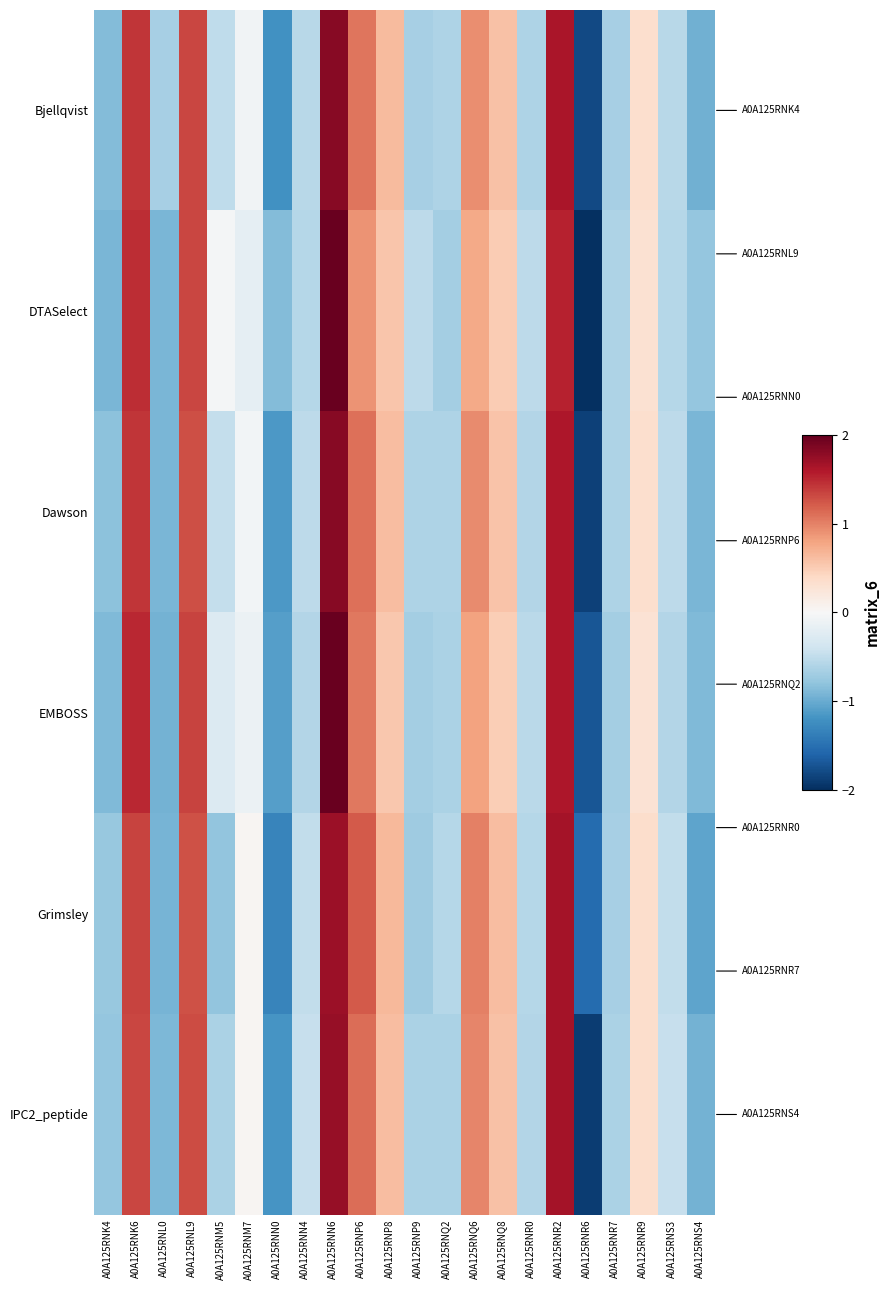

Reading left to right, extract all data points from this chart.

Bjellqvist: A0A125RNK4=-0.9	A0A125RNK6=1.4	A0A125RNL0=-0.7	A0A125RNL9=1.3	A0A125RNM5=-0.5	A0A125RNM7=-0.1	A0A125RNN0=-1.2	A0A125RNN4=-0.6	A0A125RNN6=1.8	A0A125RNP6=1.1	A0A125RNP8=0.6	A0A125RNP9=-0.7	A0A125RNQ2=-0.6	A0A125RNQ6=0.9	A0A125RNQ8=0.6	A0A125RNR0=-0.6	A0A125RNR2=1.6	A0A125RNR6=-1.8	A0A125RNR7=-0.7	A0A125RNR9=0.3	A0A125RNS3=-0.6	A0A125RNS4=-1.0
DTASelect: A0A125RNK4=-0.9	A0A125RNK6=1.5	A0A125RNL0=-0.9	A0A125RNL9=1.3	A0A125RNM5=-0.0	A0A125RNM7=-0.2	A0A125RNN0=-0.9	A0A125RNN4=-0.6	A0A125RNN6=2.0	A0A125RNP6=0.9	A0A125RNP8=0.6	A0A125RNP9=-0.5	A0A125RNQ2=-0.7	A0A125RNQ6=0.8	A0A125RNQ8=0.5	A0A125RNR0=-0.5	A0A125RNR2=1.5	A0A125RNR6=-2.1	A0A125RNR7=-0.6	A0A125RNR9=0.3	A0A125RNS3=-0.6	A0A125RNS4=-0.8
Dawson: A0A125RNK4=-0.8	A0A125RNK6=1.4	A0A125RNL0=-0.9	A0A125RNL9=1.3	A0A125RNM5=-0.5	A0A125RNM7=-0.1	A0A125RNN0=-1.2	A0A125RNN4=-0.5	A0A125RNN6=1.8	A0A125RNP6=1.1	A0A125RNP8=0.6	A0A125RNP9=-0.6	A0A125RNQ2=-0.6	A0A125RNQ6=1.0	A0A125RNQ8=0.6	A0A125RNR0=-0.6	A0A125RNR2=1.6	A0A125RNR6=-1.9	A0A125RNR7=-0.6	A0A125RNR9=0.3	A0A125RNS3=-0.5	A0A125RNS4=-0.9
EMBOSS: A0A125RNK4=-0.9	A0A125RNK6=1.5	A0A125RNL0=-0.9	A0A125RNL9=1.4	A0A125RNM5=-0.3	A0A125RNM7=-0.1	A0A125RNN0=-1.1	A0A125RNN4=-0.6	A0A125RNN6=2.0	A0A125RNP6=1.1	A0A125RNP8=0.5	A0A125RNP9=-0.7	A0A125RNQ2=-0.6	A0A125RNQ6=0.8	A0A125RNQ8=0.5	A0A125RNR0=-0.5	A0A125RNR2=1.6	A0A125RNR6=-1.7	A0A125RNR7=-0.7	A0A125RNR9=0.3	A0A125RNS3=-0.6	A0A125RNS4=-0.9
Grimsley: A0A125RNK4=-0.8	A0A125RNK6=1.4	A0A125RNL0=-0.9	A0A125RNL9=1.3	A0A125RNM5=-0.8	A0A125RNM7=0.0	A0A125RNN0=-1.3	A0A125RNN4=-0.5	A0A125RNN6=1.7	A0A125RNP6=1.2	A0A125RNP8=0.7	A0A125RNP9=-0.7	A0A125RNQ2=-0.6	A0A125RNQ6=1.0	A0A125RNQ8=0.6	A0A125RNR0=-0.6	A0A125RNR2=1.7	A0A125RNR6=-1.5	A0A125RNR7=-0.7	A0A125RNR9=0.3	A0A125RNS3=-0.5	A0A125RNS4=-1.1
IPC2_peptide: A0A125RNK4=-0.8	A0A125RNK6=1.3	A0A125RNL0=-0.9	A0A125RNL9=1.3	A0A125RNM5=-0.6	A0A125RNM7=0.0	A0A125RNN0=-1.2	A0A125RNN4=-0.5	A0A125RNN6=1.7	A0A125RNP6=1.1	A0A125RNP8=0.6	A0A125RNP9=-0.6	A0A125RNQ2=-0.6	A0A125RNQ6=1.0	A0A125RNQ8=0.6	A0A125RNR0=-0.6	A0A125RNR2=1.7	A0A125RNR6=-1.9	A0A125RNR7=-0.6	A0A125RNR9=0.4	A0A125RNS3=-0.5	A0A125RNS4=-1.0